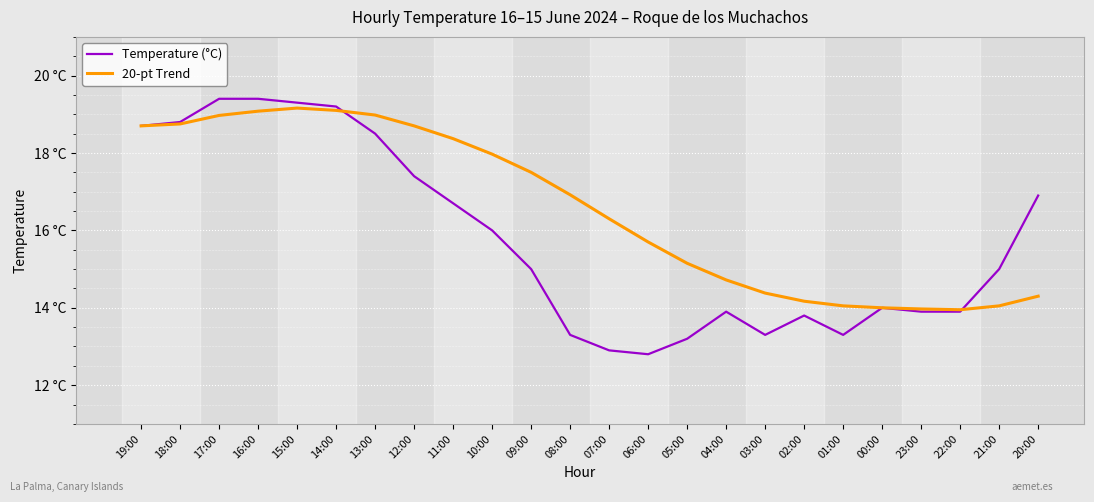

What is the difference between the 20-pt Trend values at 15:00 and 11:00?

0.8